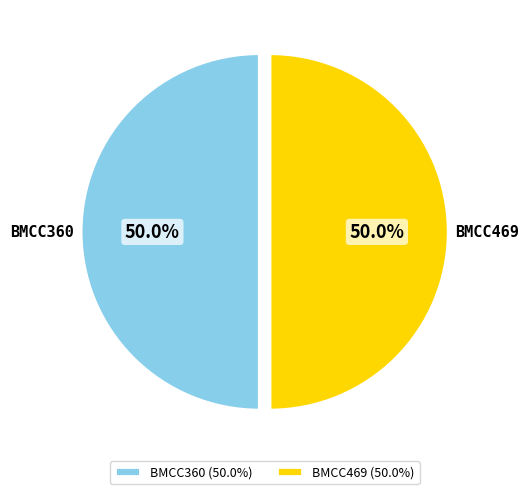

What percentage is the BMCC360 slice, to the nearest percent?

50%